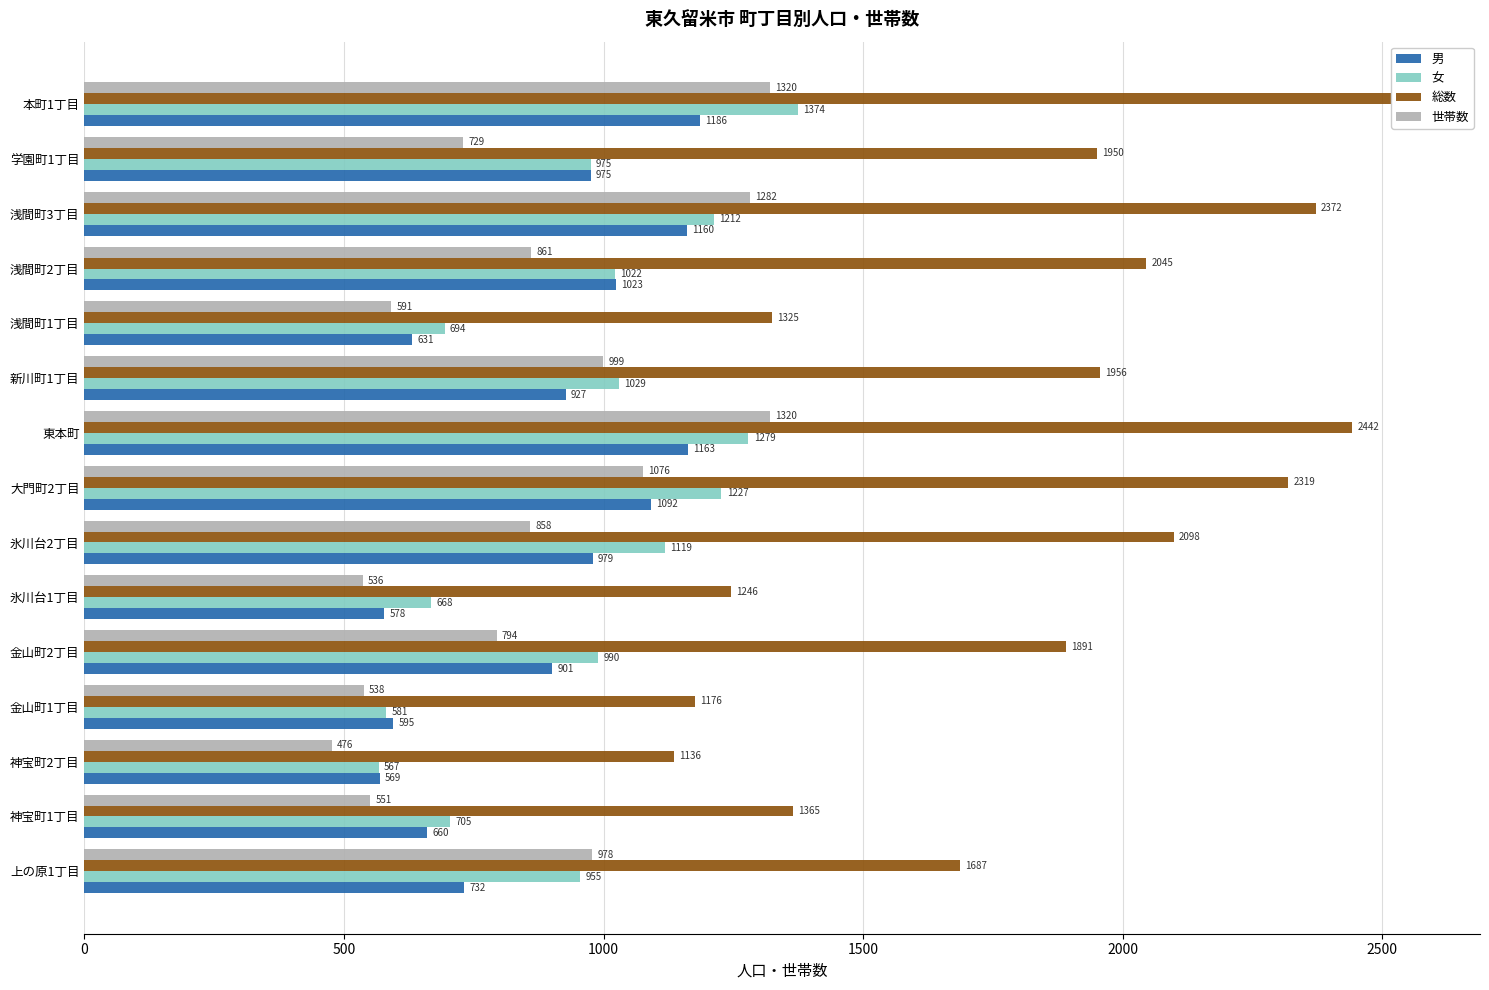

How many data points in 総数 are less than 1950?

7